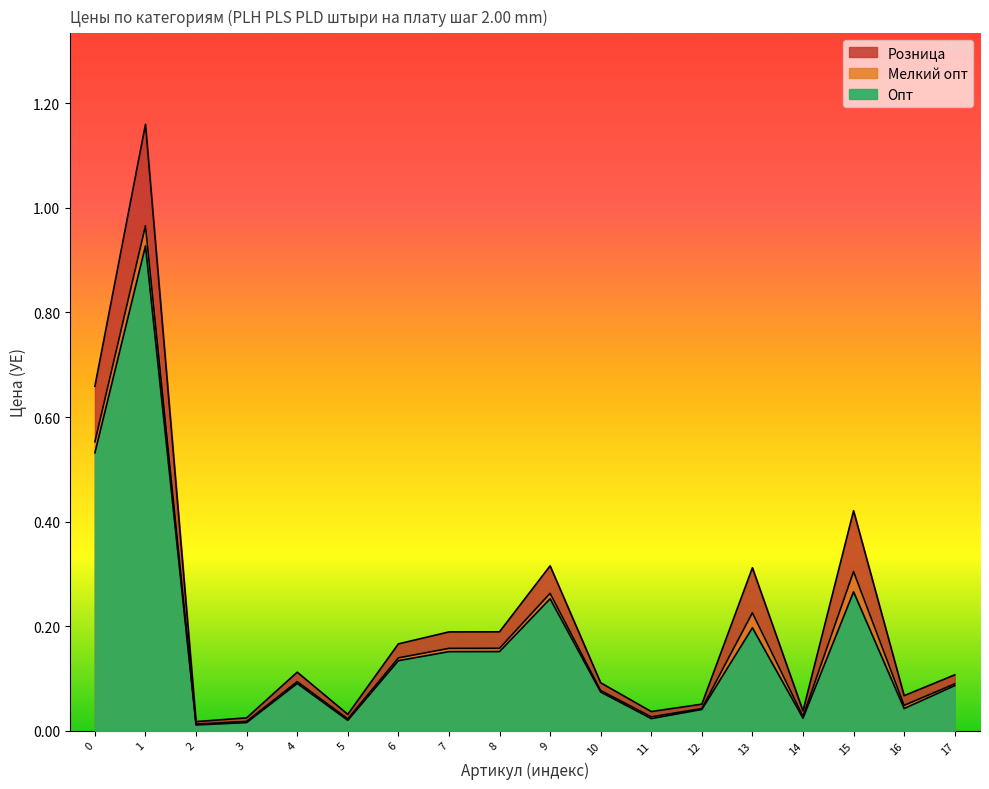

True or false: Мелкий опт and Розница intersect in this chart.

False